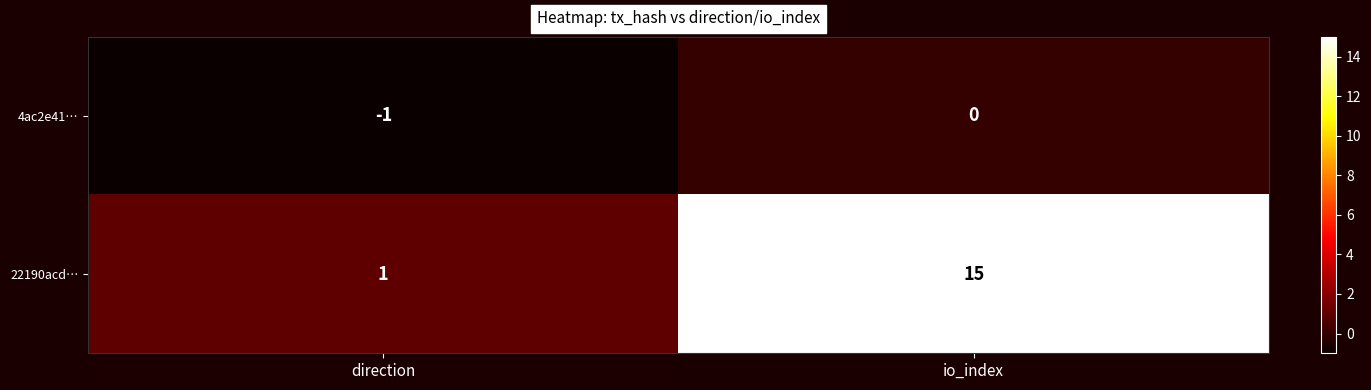

Reading left to right, what are all the values shown in this chart?

4ac2e41…: -1	0
22190acd…: 1	15